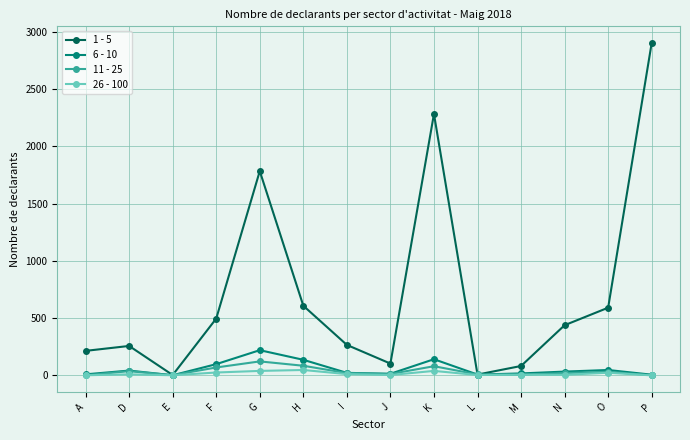

What is the label of the 12th point from the right?

E